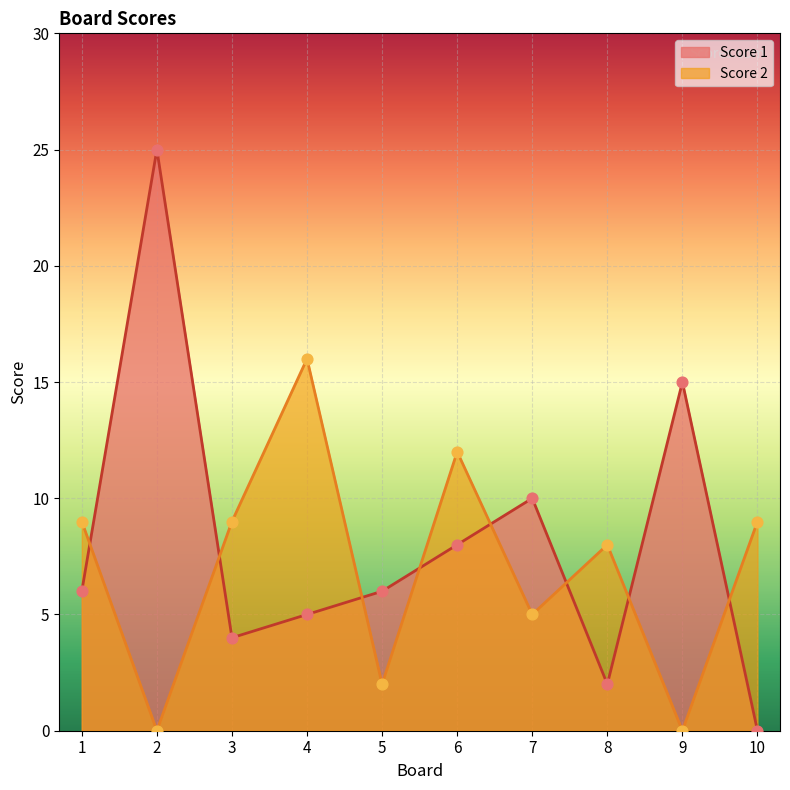

At how many categories does at least one series exceed 6?

9